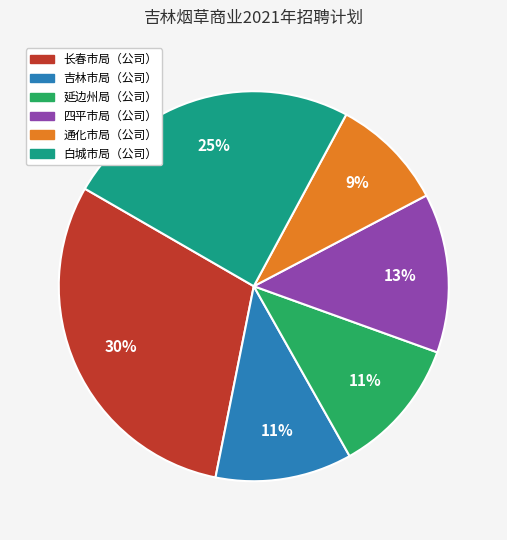

How many slices are in this pie chart?

6